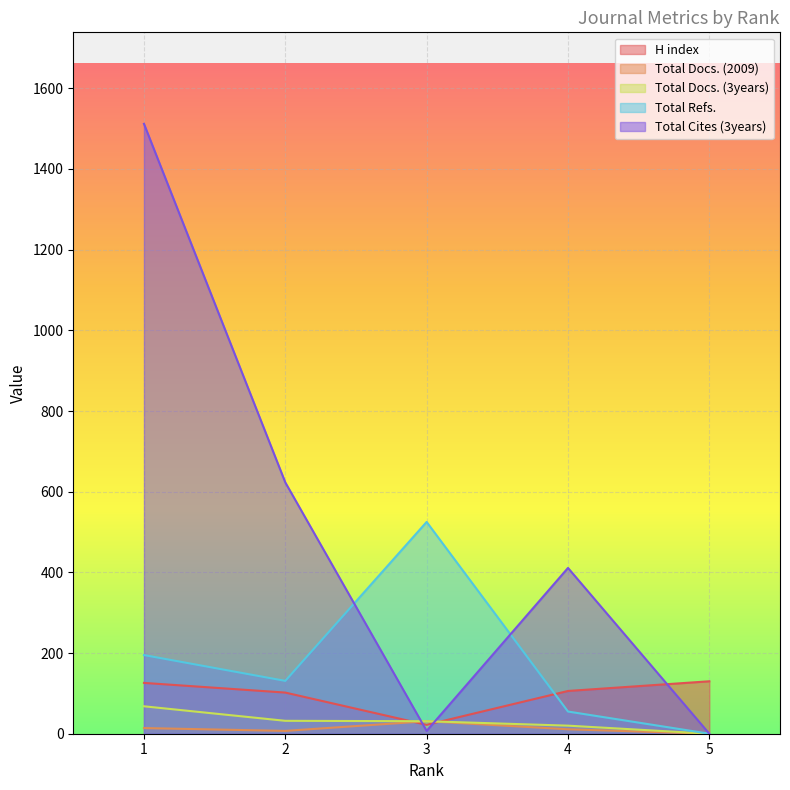

Rank the series by their maximum value, from highest to lowest.

Total Cites (3years), Total Refs., H index, Total Docs. (3years), Total Docs. (2009)